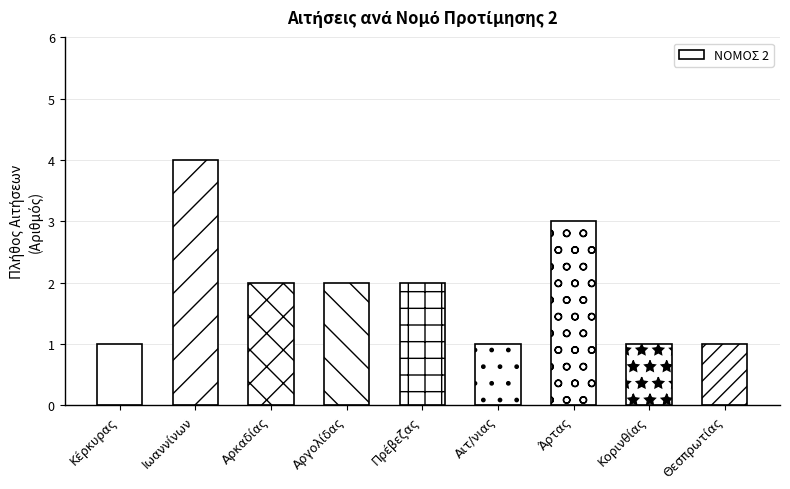

Reading left to right, extract all data points from this chart.

1	4	2	2	2	1	3	1	1